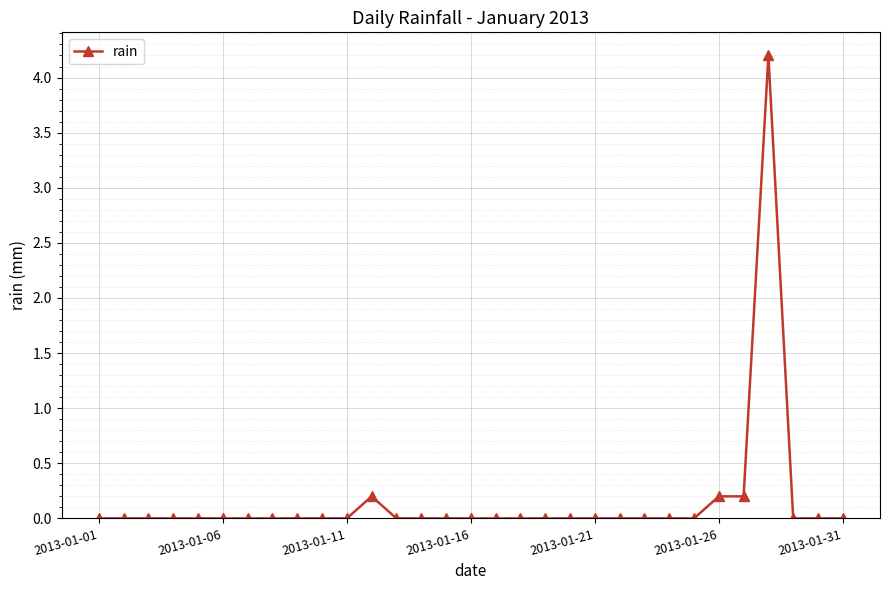

What is the difference between the maximum and minimum values?

4.2